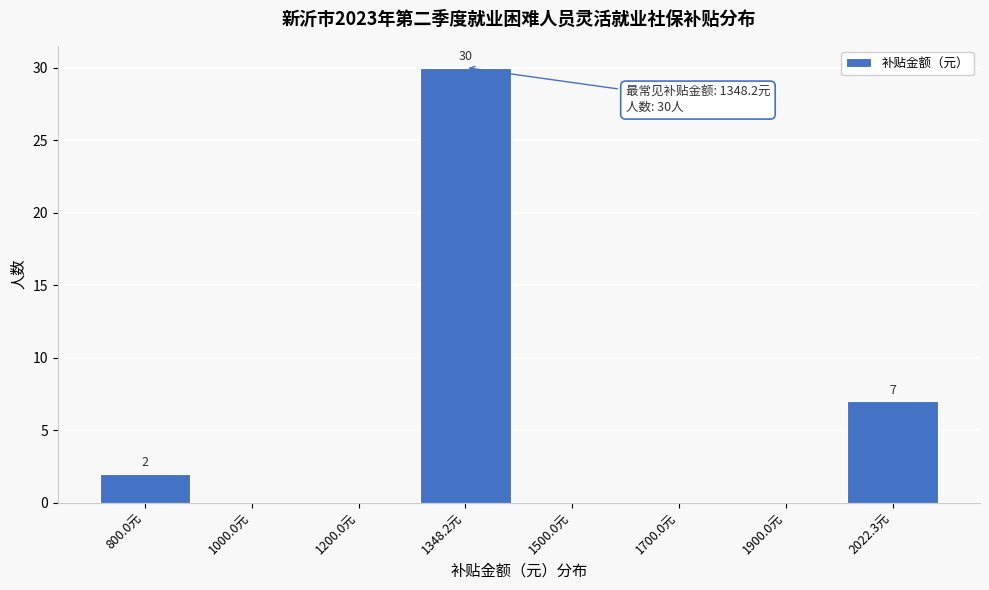

Reading right to left, transcribe all the data shown in this chart.

2022.3元=7	1900.0元=0	1700.0元=0	1500.0元=0	1348.2元=30	1200.0元=0	1000.0元=0	800.0元=2